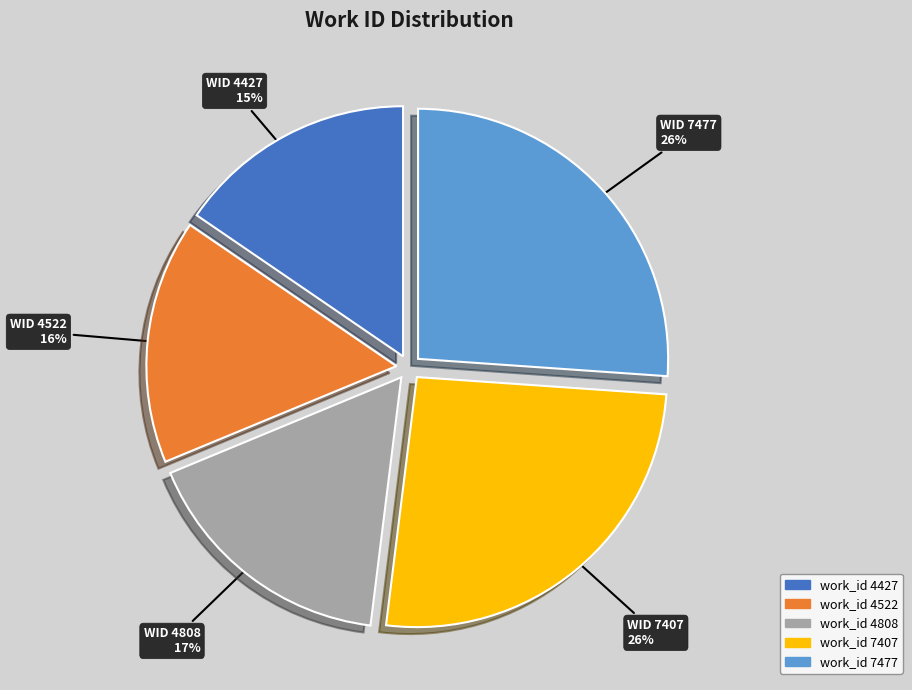

Do work_id 7477 and work_id 4427 together represent more than half of the pie?

No